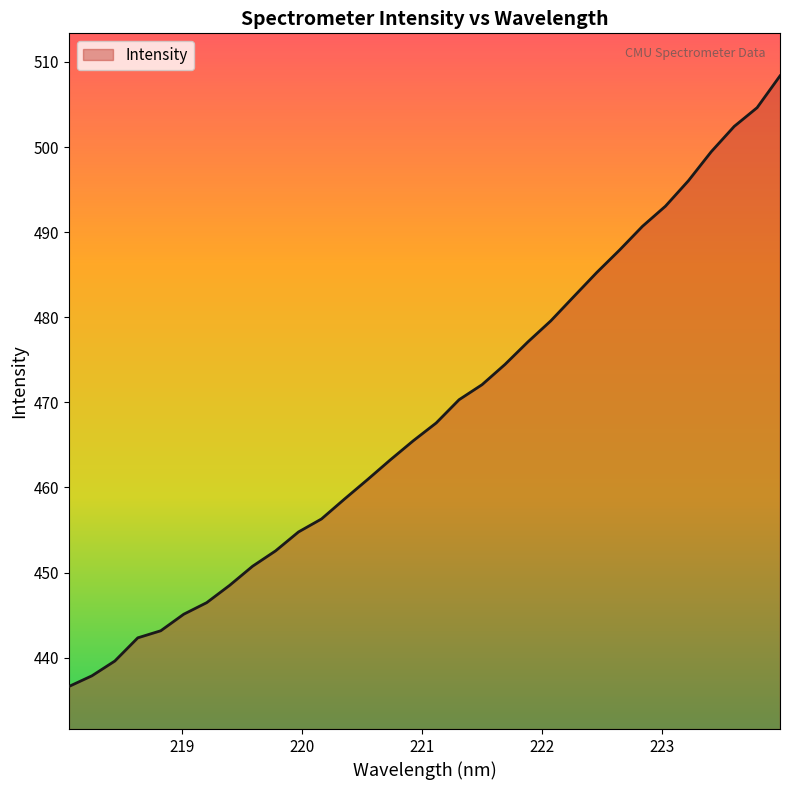

What is the minimum value shown in the chart?

436.6